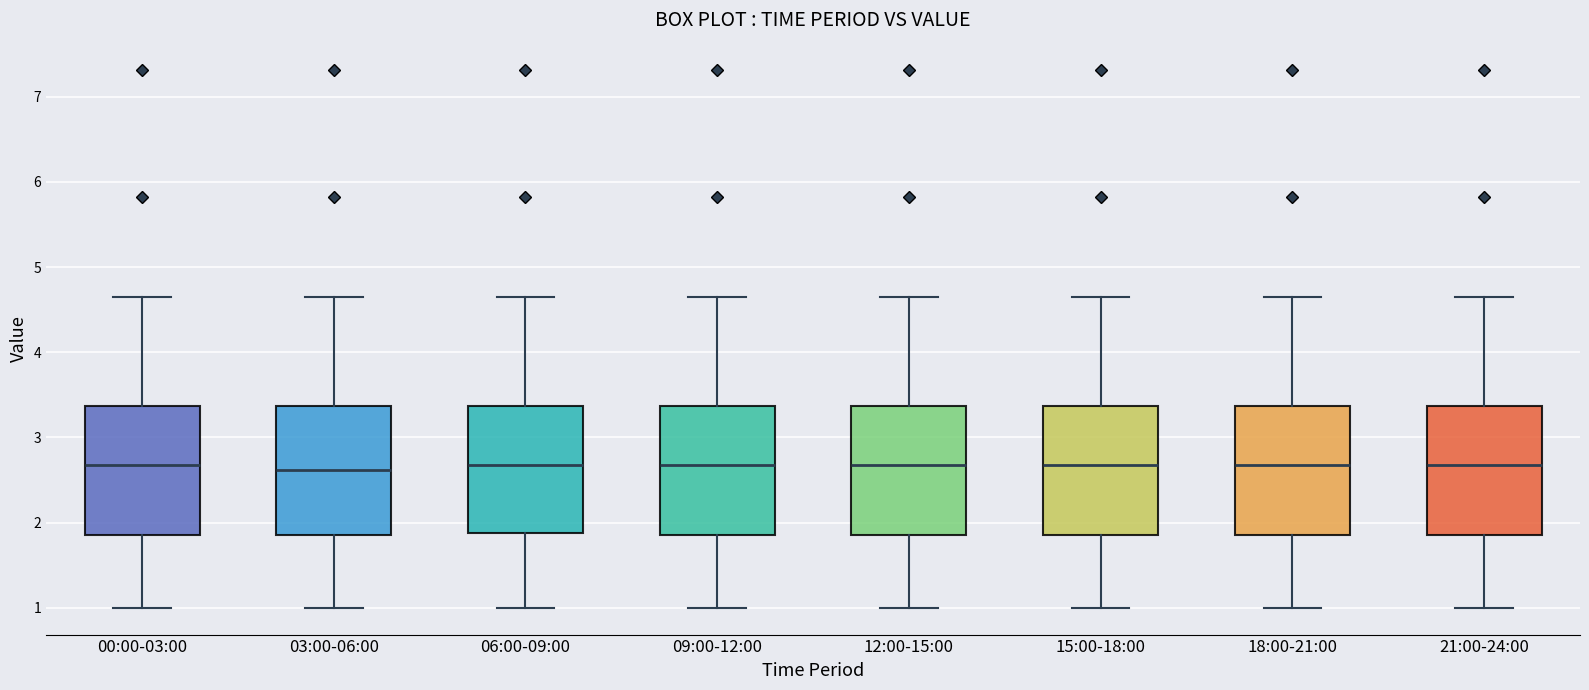

Reading left to right, transcribe this box plot: for each box, give where its median line is, the range the box spans, and where its two whiskers end, as read against the y-axis. The values are not printed on the chart, so give them approximately, as read against the axis.

00:00-03:00: median 2.7, box 1.9 to 3.4, whiskers 1.0 to 4.7
03:00-06:00: median 2.6, box 1.9 to 3.4, whiskers 1.0 to 4.7
06:00-09:00: median 2.7, box 1.9 to 3.4, whiskers 1.0 to 4.7
09:00-12:00: median 2.7, box 1.9 to 3.4, whiskers 1.0 to 4.7
12:00-15:00: median 2.7, box 1.9 to 3.4, whiskers 1.0 to 4.7
15:00-18:00: median 2.7, box 1.9 to 3.4, whiskers 1.0 to 4.7
18:00-21:00: median 2.7, box 1.9 to 3.4, whiskers 1.0 to 4.7
21:00-24:00: median 2.7, box 1.9 to 3.4, whiskers 1.0 to 4.7